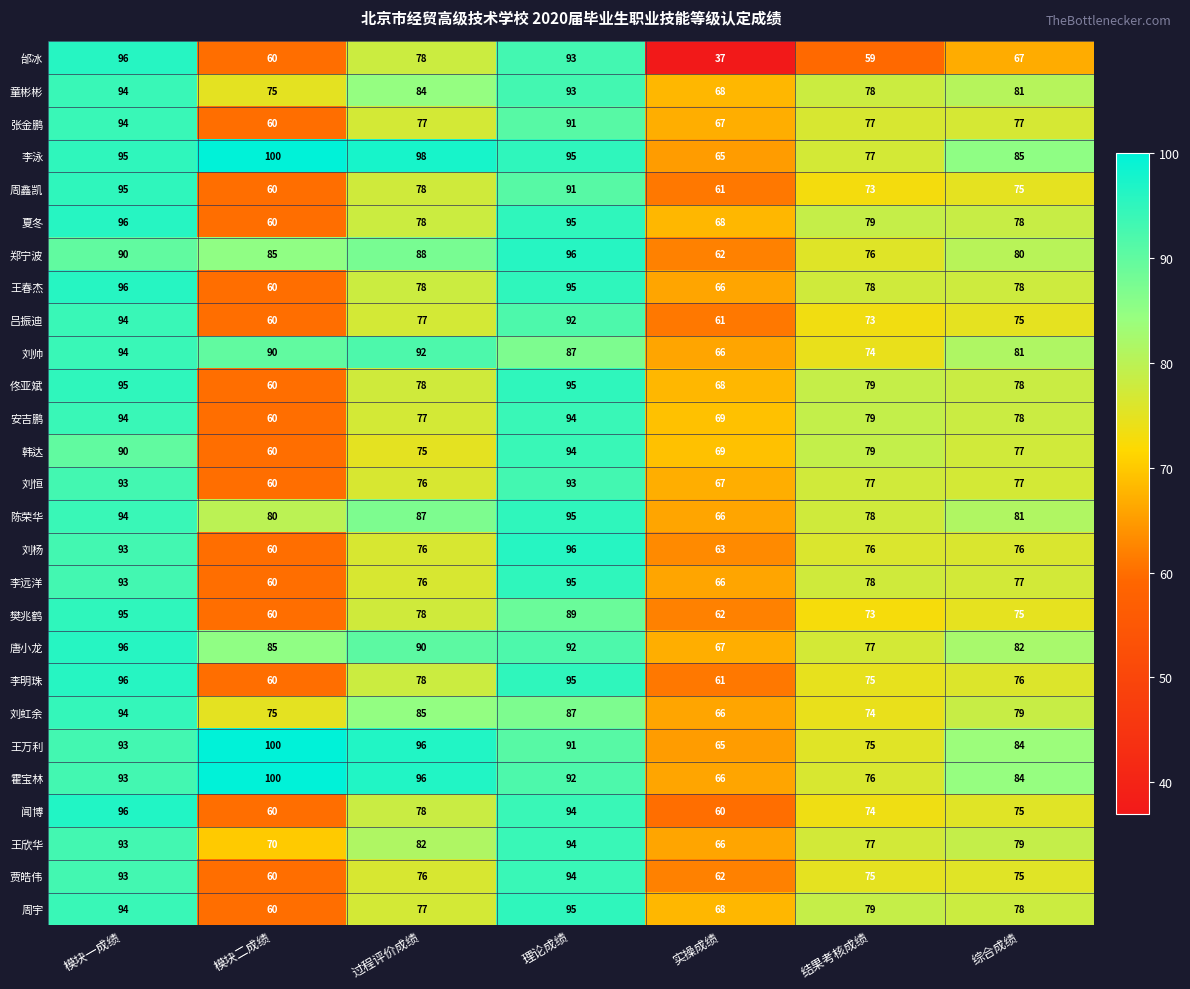

Is it true that 安吉鹏 equals 94 at 模块一成绩?

True